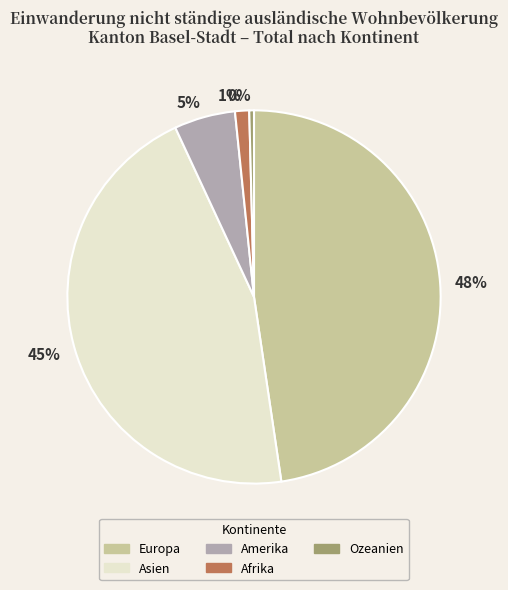

How many segments does this pie chart have?

5